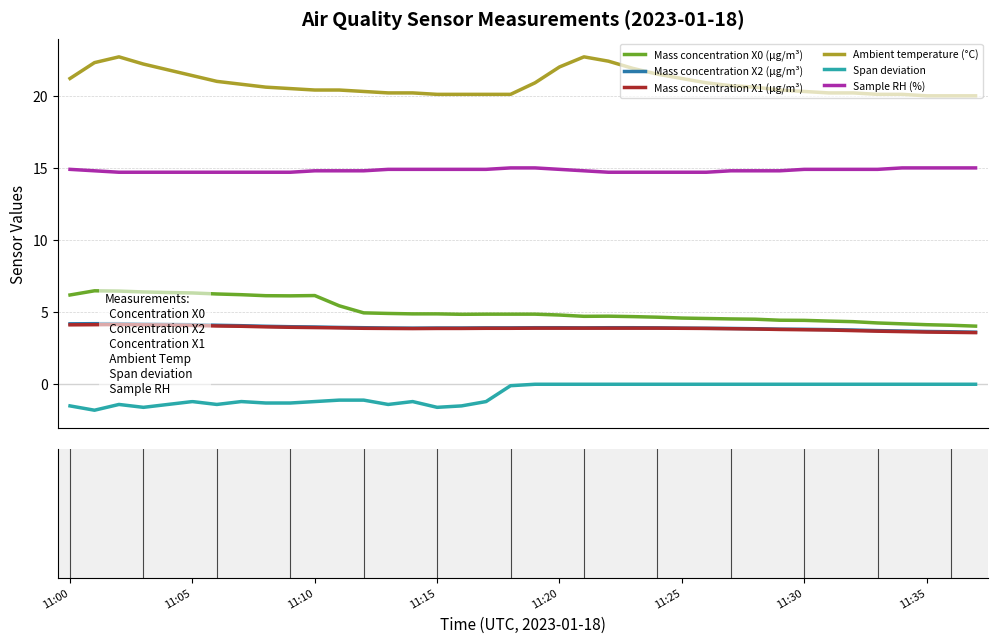

What is the difference between the highest and lowest values at 37?

20.0